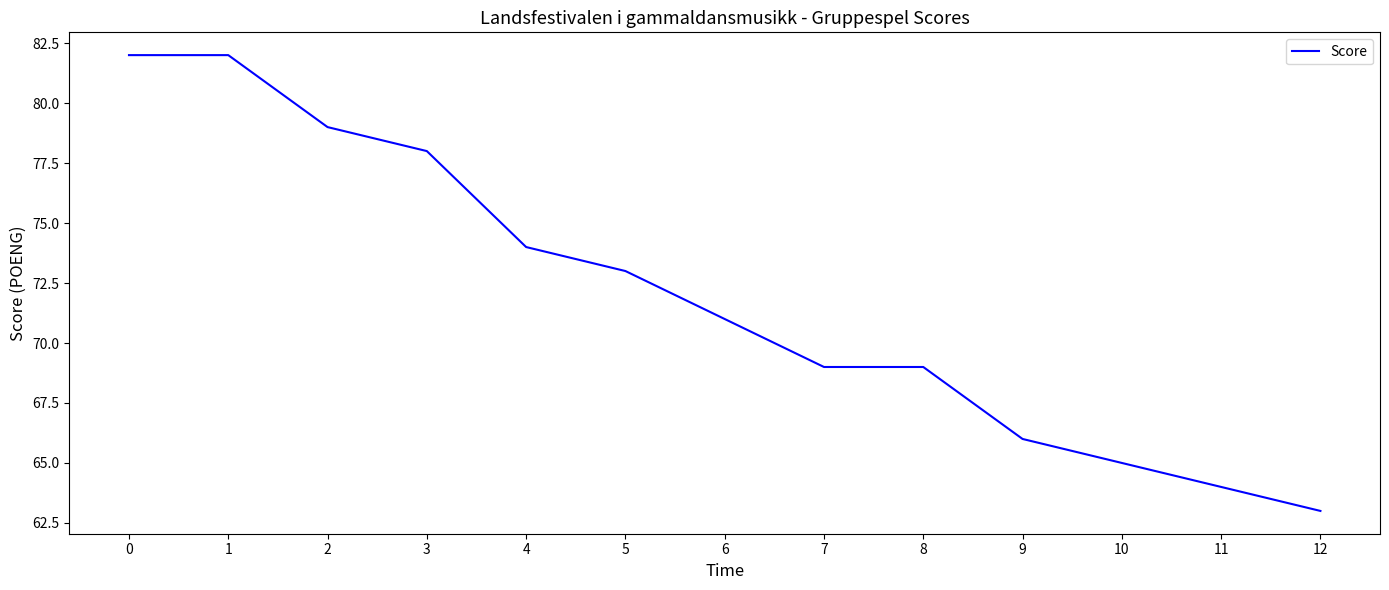

Reading left to right, extract all data points from this chart.

0=82	1=82	2=79	3=78	4=74	5=73	6=71	7=69	8=69	9=66	10=65	11=64	12=63